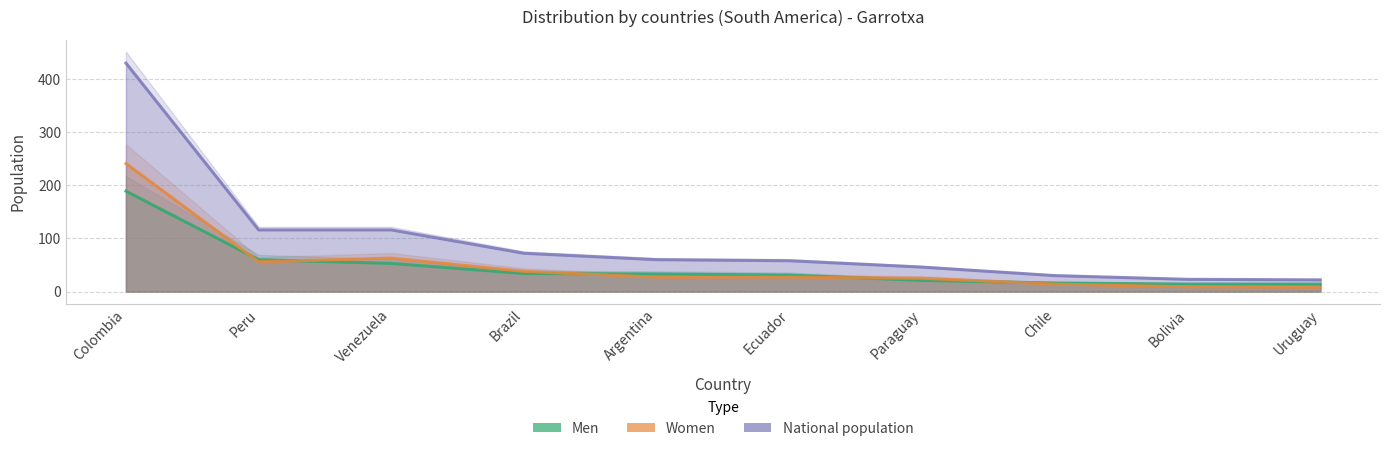

What are all the series names shown in the legend?

Men, Women, National population